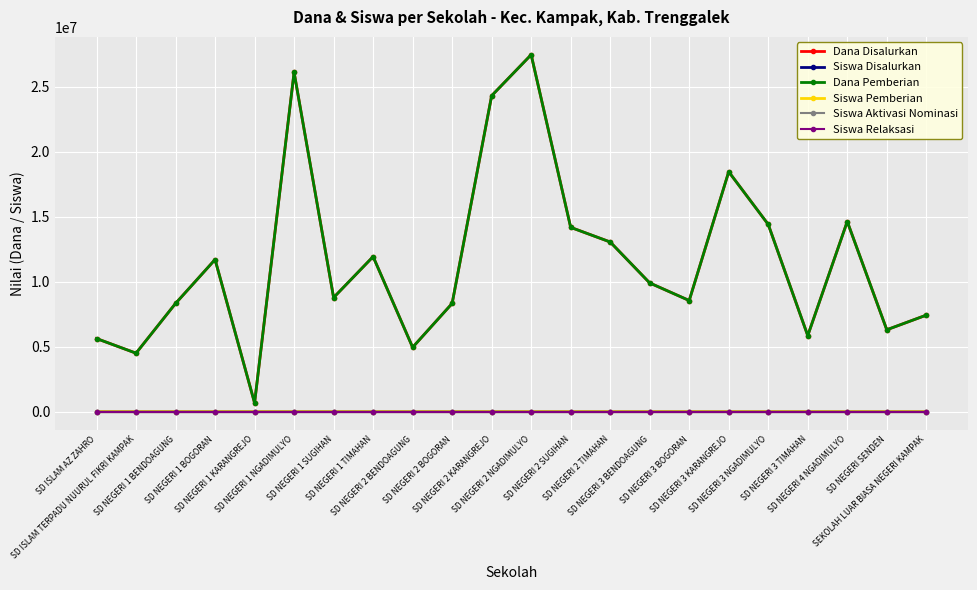

Is this an area chart (filled region under the line)?

No